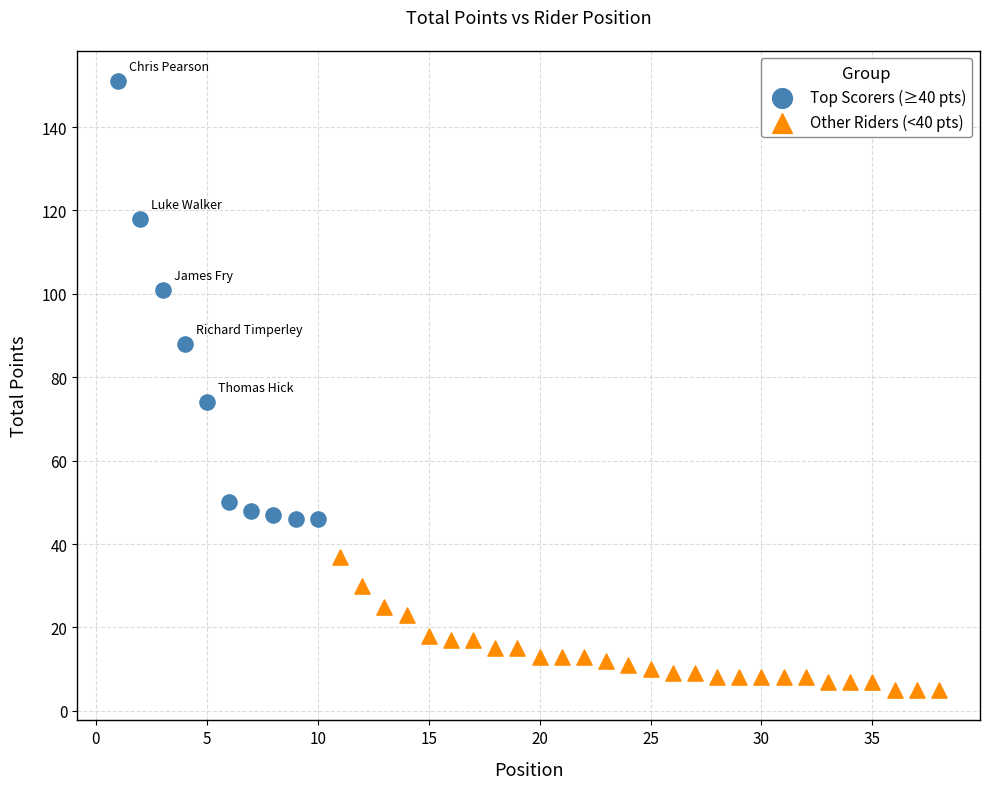

Which series has the largest Y range (max minus min)?

Top Scorers (≥40 pts)